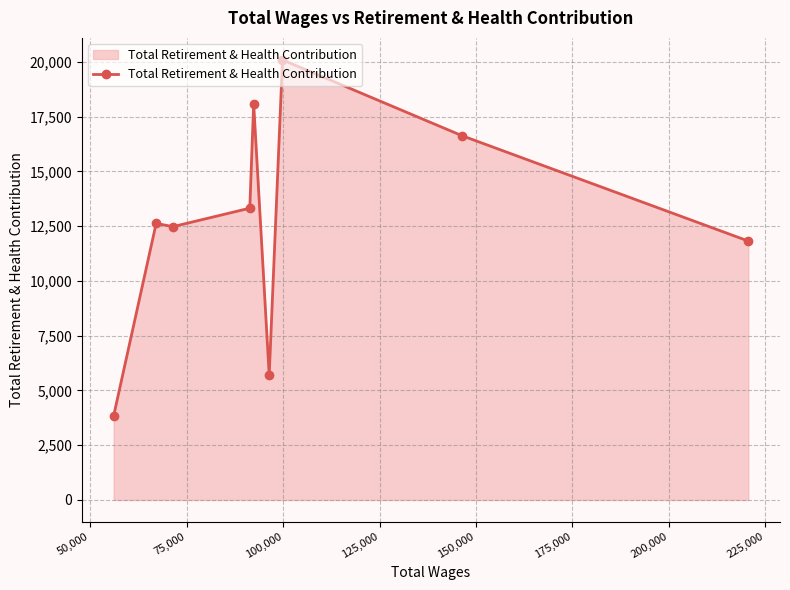

What is the value of the 5th point from the left?

18094